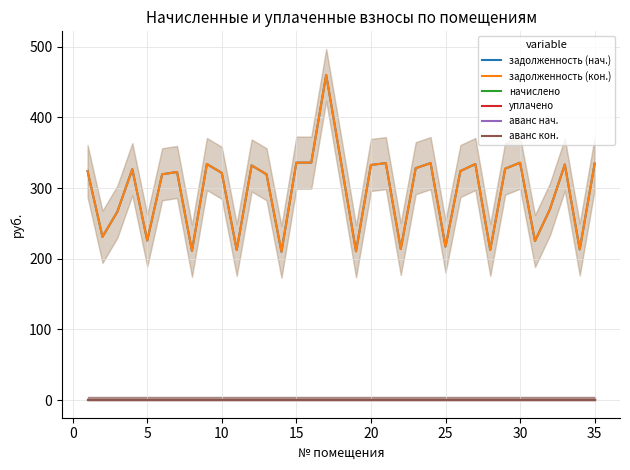

At 20, list the series in order from smallest to largest.

начислено, уплачено, аванс нач., аванс кон., задолженность (нач.), задолженность (кон.)